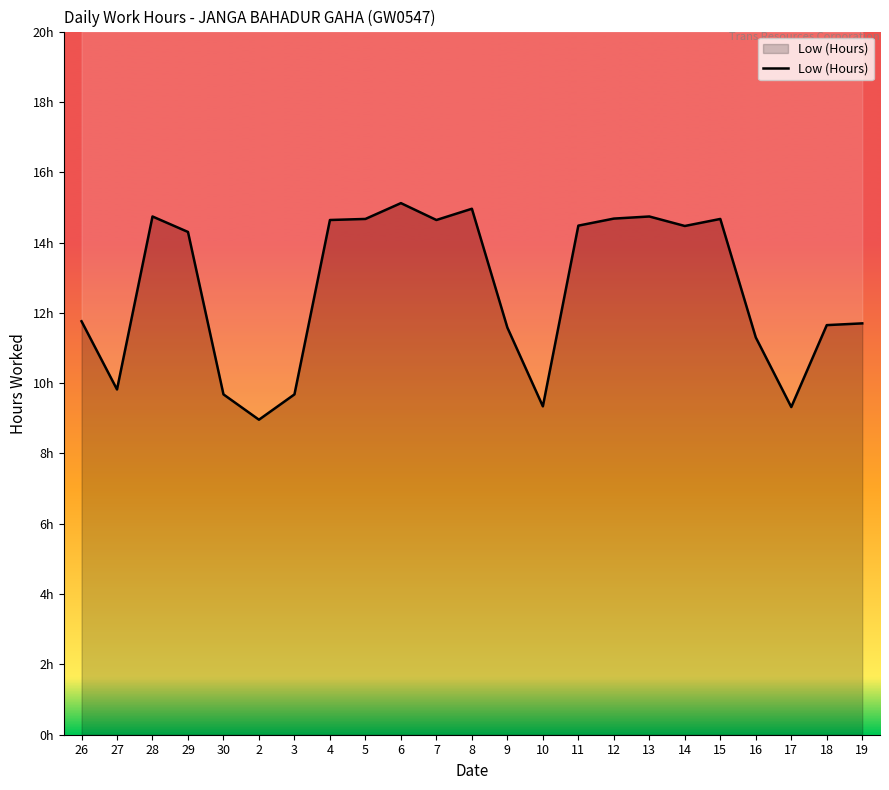

How many data points does each series have?

23